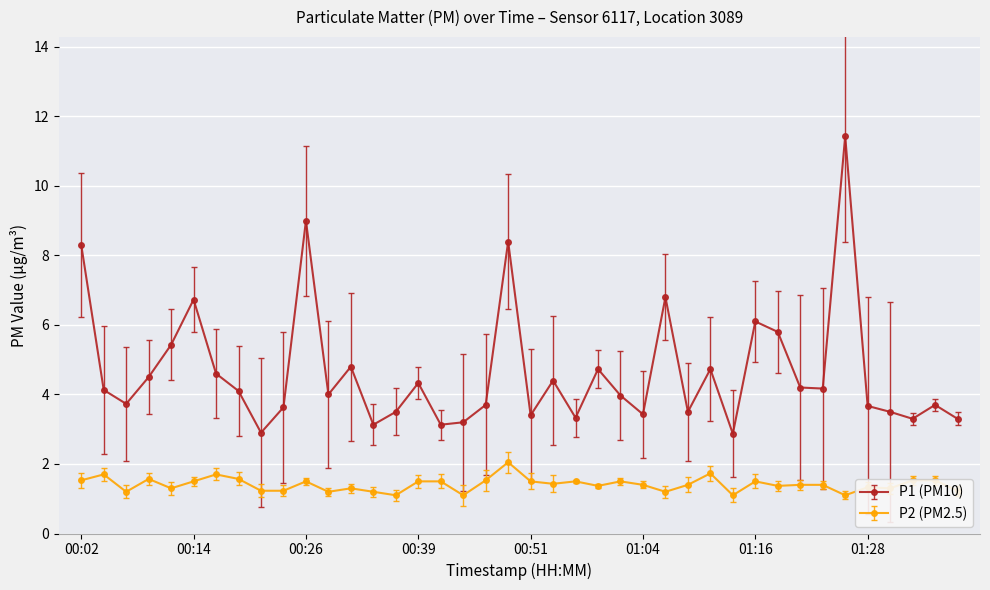

Which series has the largest total across all categories?

P1 (PM10)